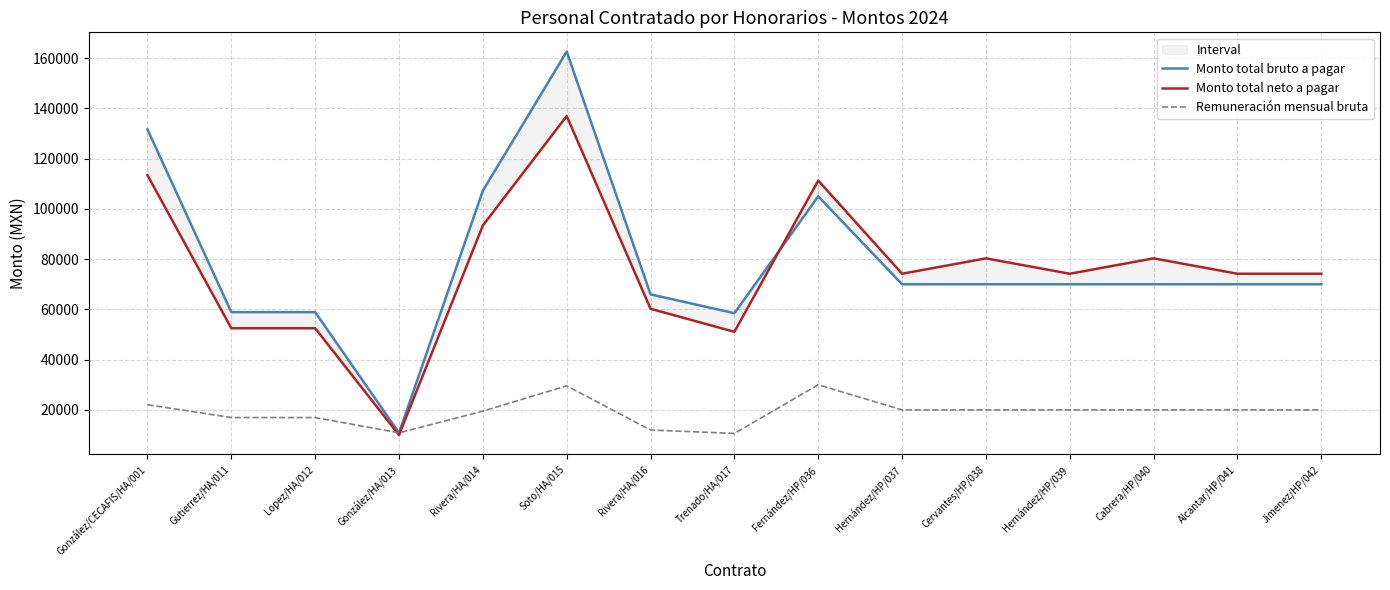

How many lines are shown in the chart?

3